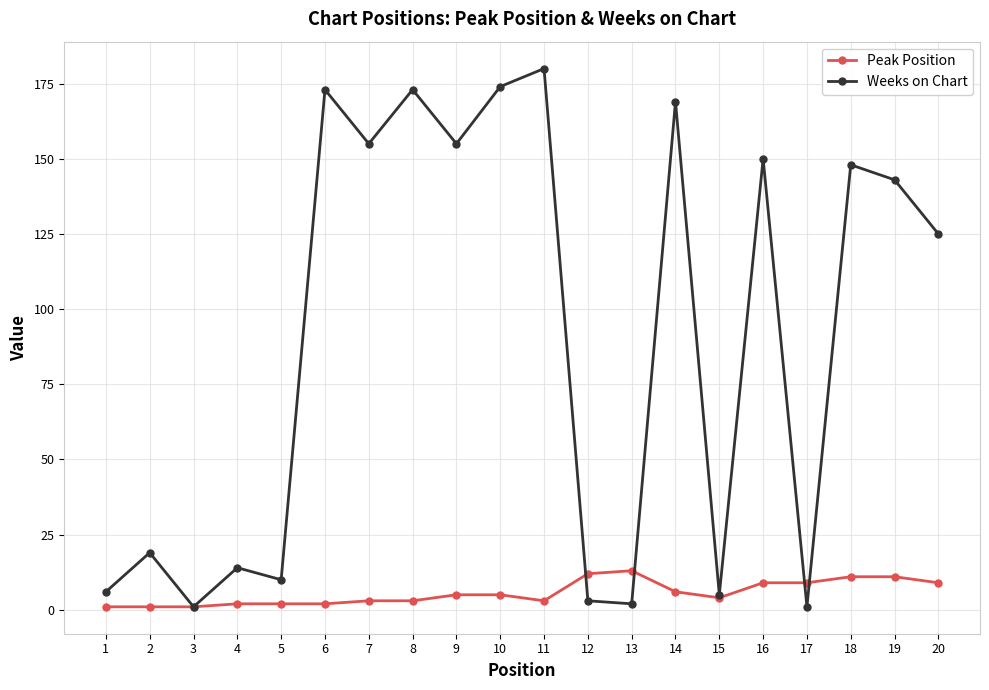

Reading right to left, list all the values displayed in this chart.

Peak Position: 20=9	19=11	18=11	17=9	16=9	15=4	14=6	13=13	12=12	11=3	10=5	9=5	8=3	7=3	6=2	5=2	4=2	3=1	2=1	1=1
Weeks on Chart: 20=125	19=143	18=148	17=1	16=150	15=5	14=169	13=2	12=3	11=180	10=174	9=155	8=173	7=155	6=173	5=10	4=14	3=1	2=19	1=6